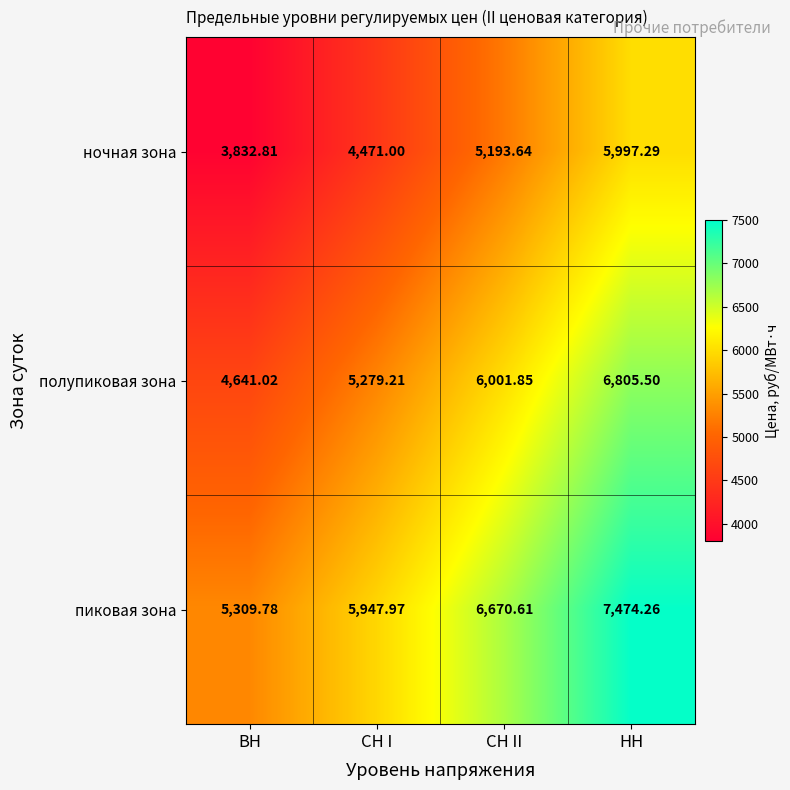

Which category has the lowest value in the ночная зона series?

ВН